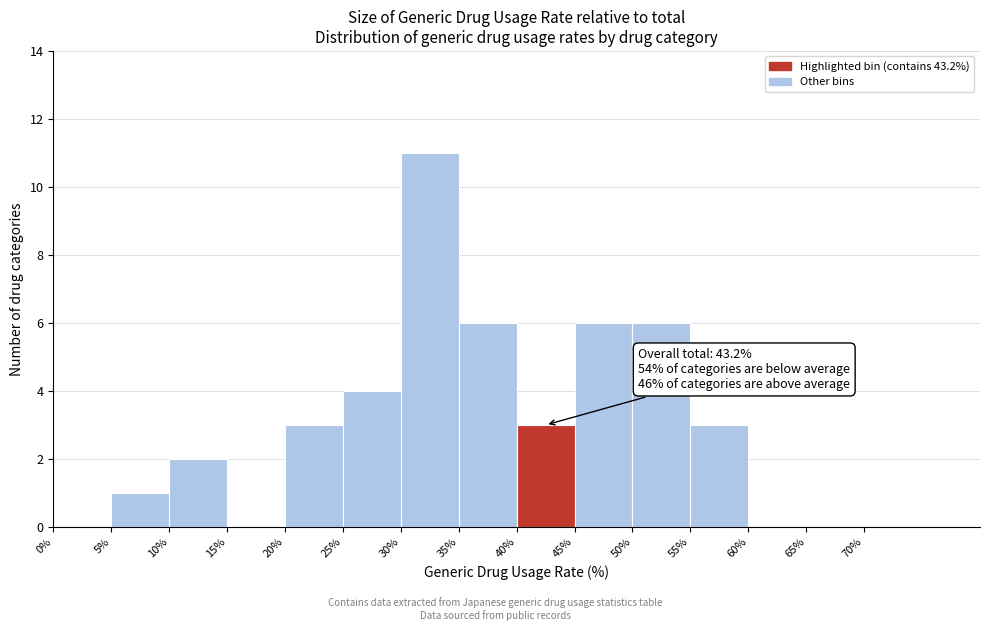

Over which range of the x-axis is the bar tallest?

30% to 35%